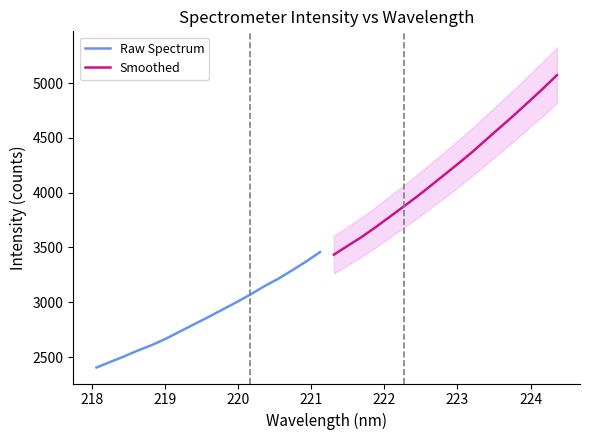

What is the label of the 7th point from the left?

223